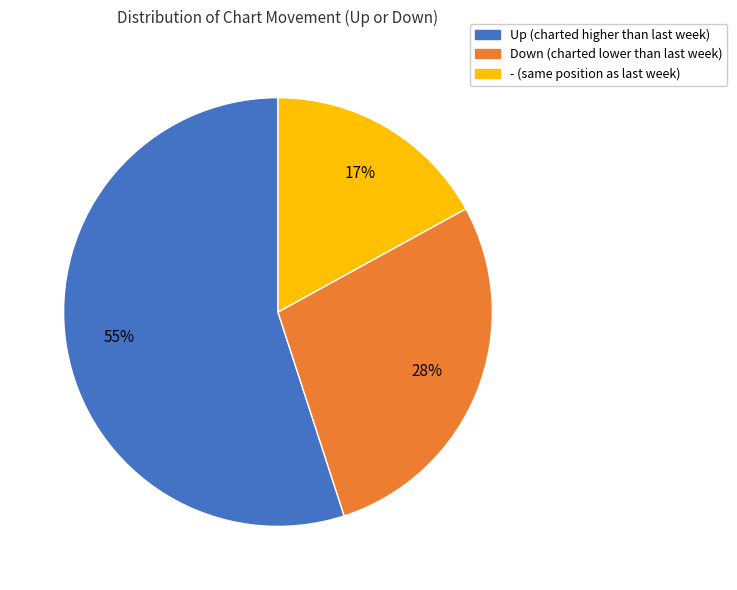

Is there any slice that represents more than half of the pie?

Yes